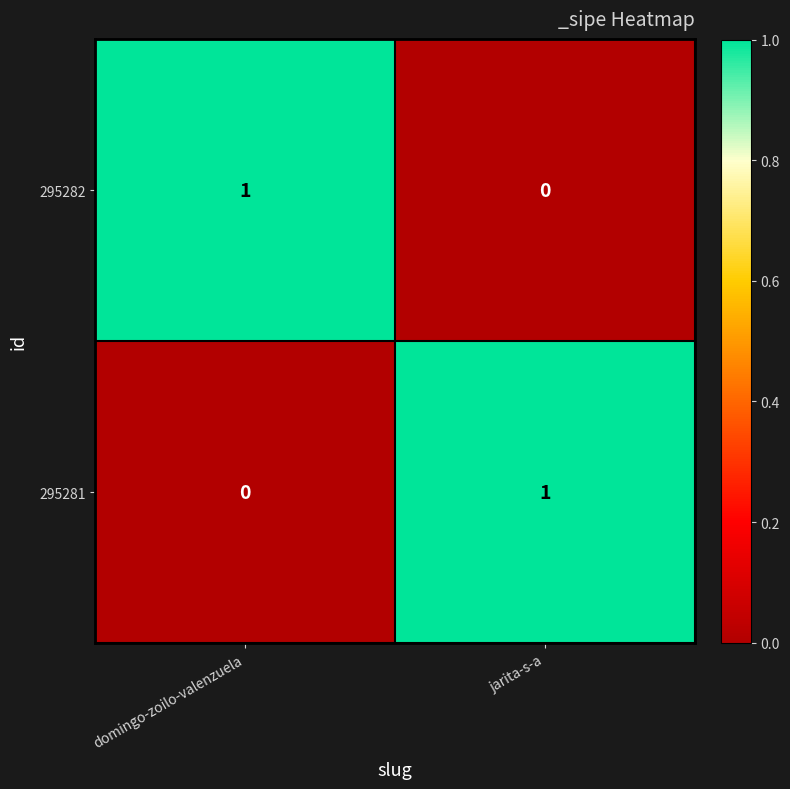

The 295282 series shows 1 at domingo-zoilo-valenzuela. True or false?

True